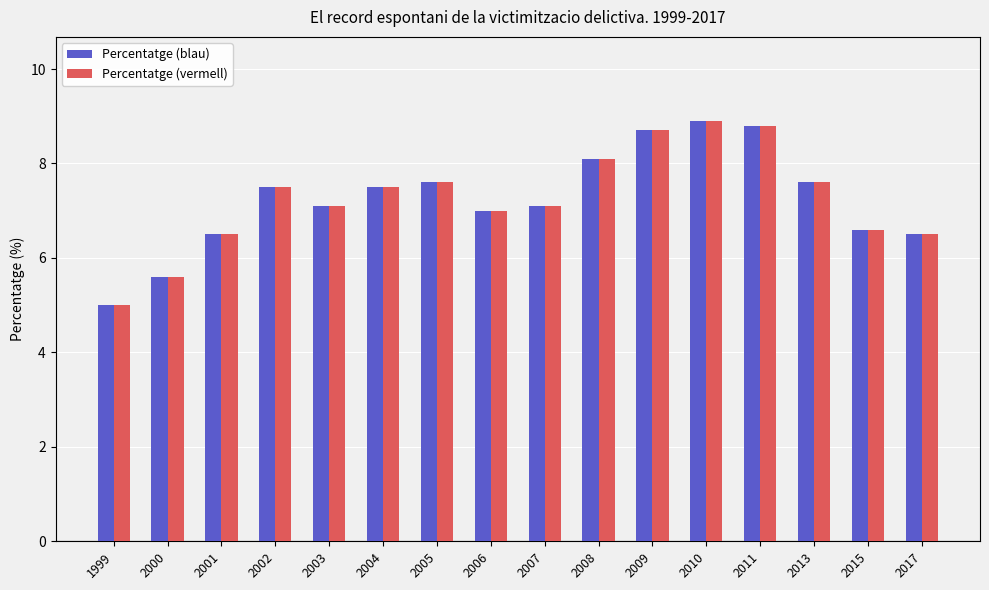

Reading left to right, what are all the values shown in this chart?

Percentatge (blau): 1999=5.0	2000=5.6	2001=6.5	2002=7.5	2003=7.1	2004=7.5	2005=7.6	2006=7.0	2007=7.1	2008=8.1	2009=8.7	2010=8.9	2011=8.8	2013=7.6	2015=6.6	2017=6.5
Percentatge (vermell): 1999=5.0	2000=5.6	2001=6.5	2002=7.5	2003=7.1	2004=7.5	2005=7.6	2006=7.0	2007=7.1	2008=8.1	2009=8.7	2010=8.9	2011=8.8	2013=7.6	2015=6.6	2017=6.5